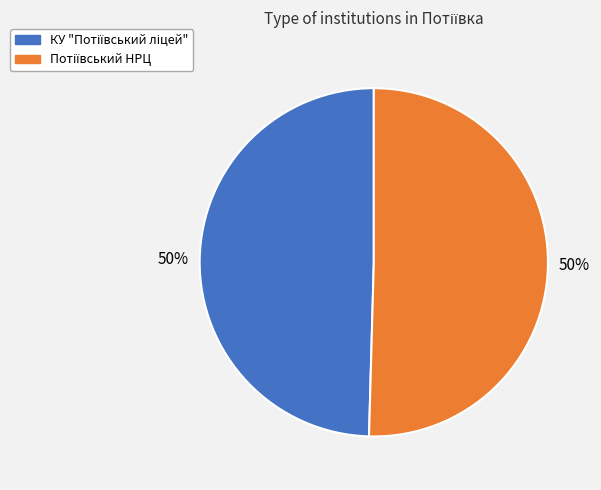

To the nearest percent, what is the average slice percentage?

50%